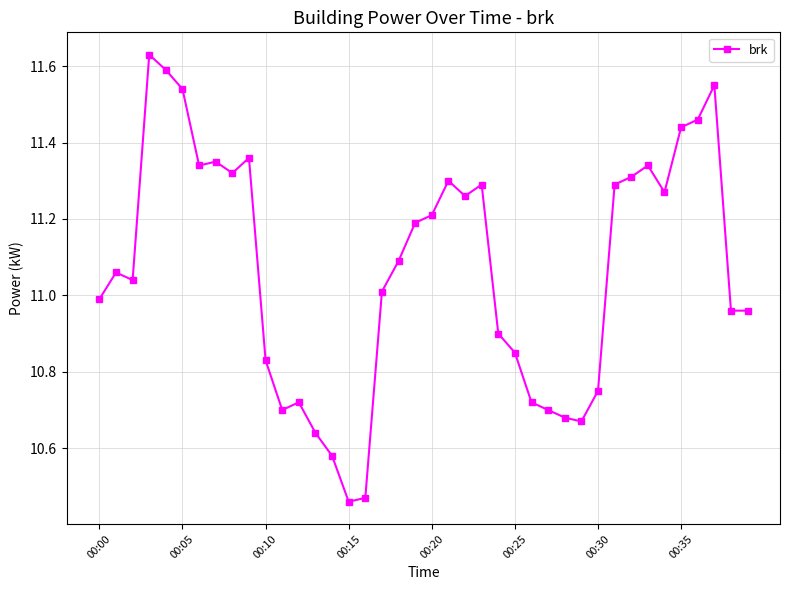

What is the sum of all values?

442.8